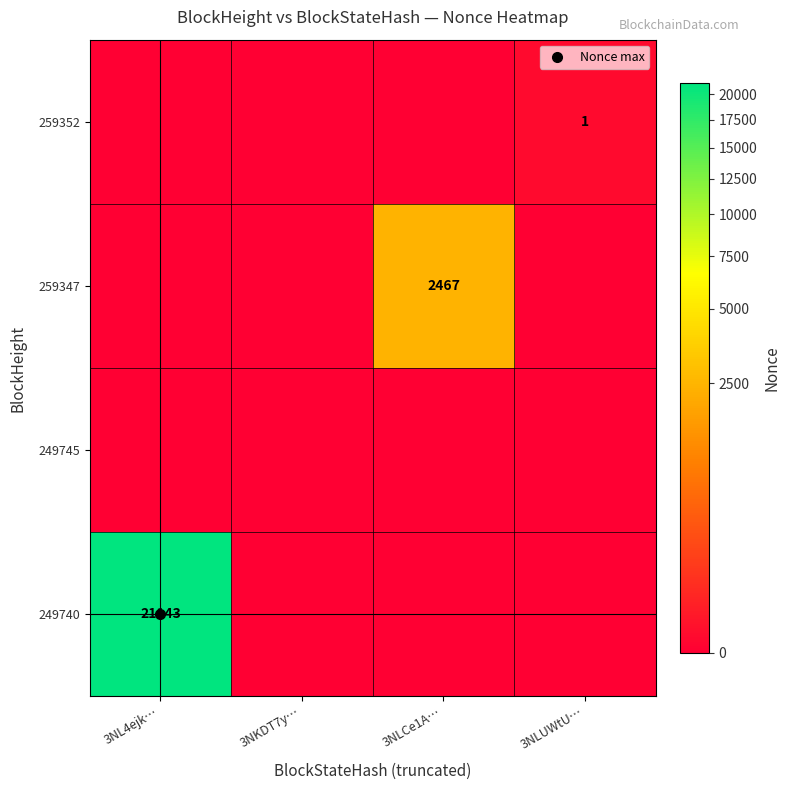

The value of 249745 at 3NLCe1A… is 0. True or false?

True